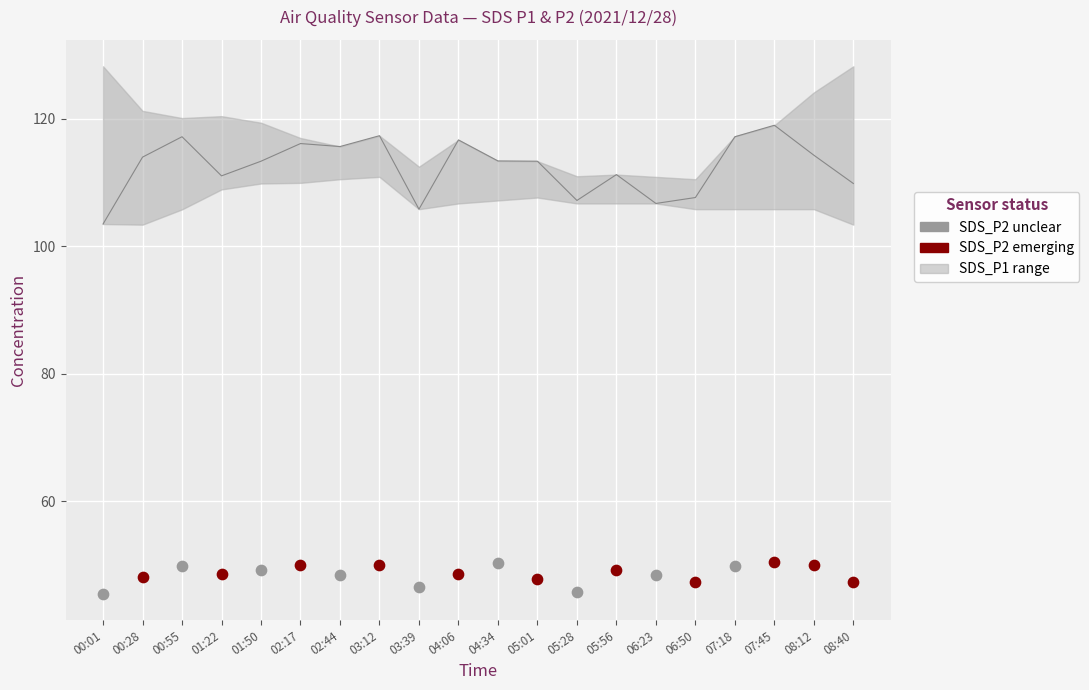

At which category is the sum across all series the highest?

03:12